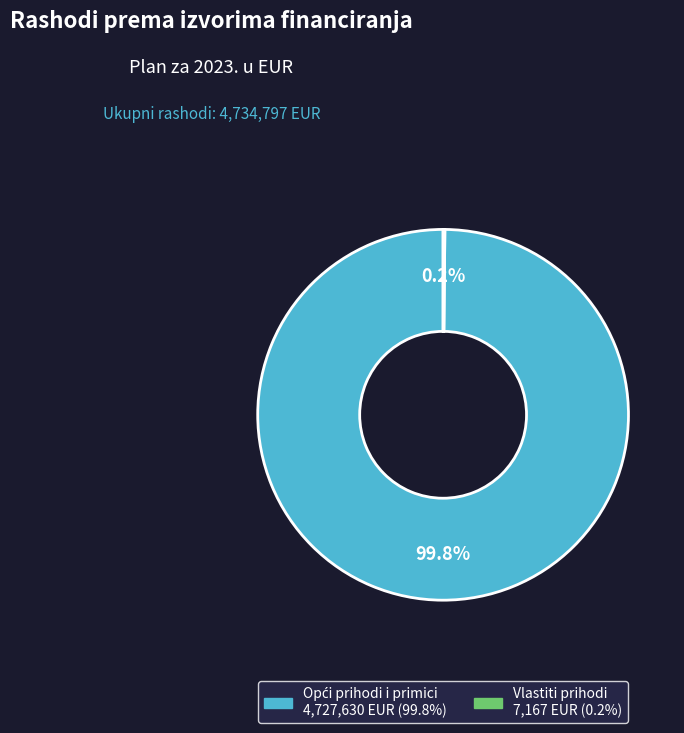

Does any single category account for the majority?

Yes